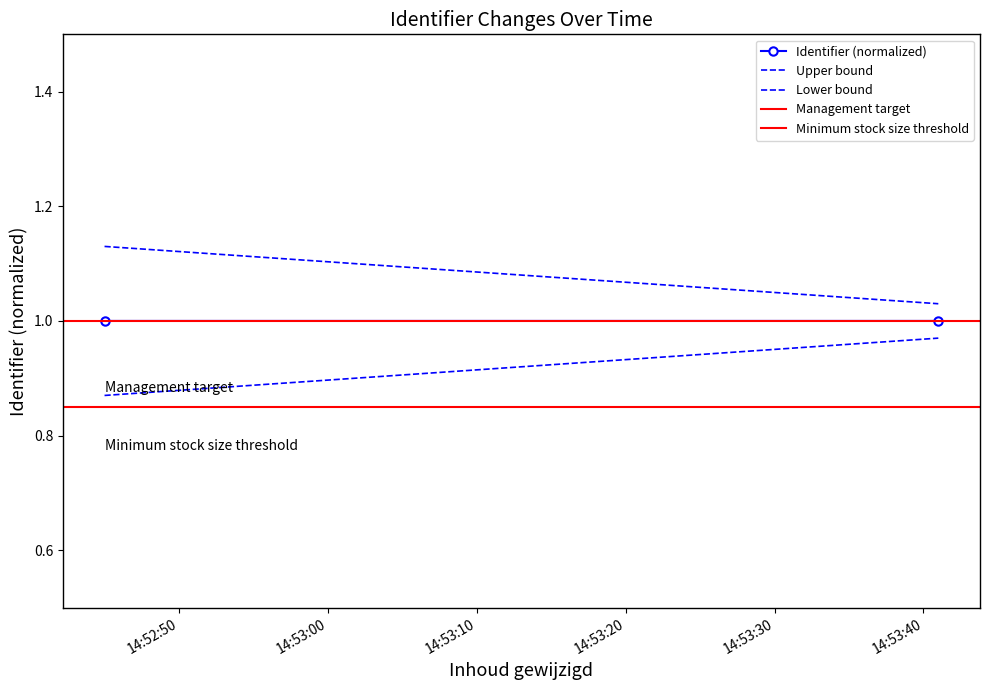

The value of Minimum stock size threshold at 14:53:00 is 0.4. True or false?

False